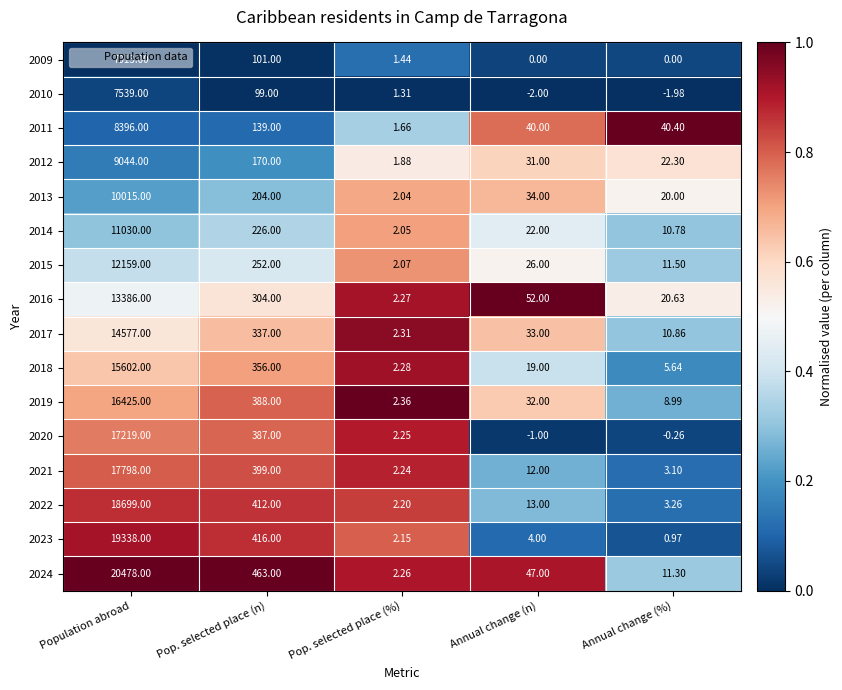

Which series has the widest spread of values?

2024